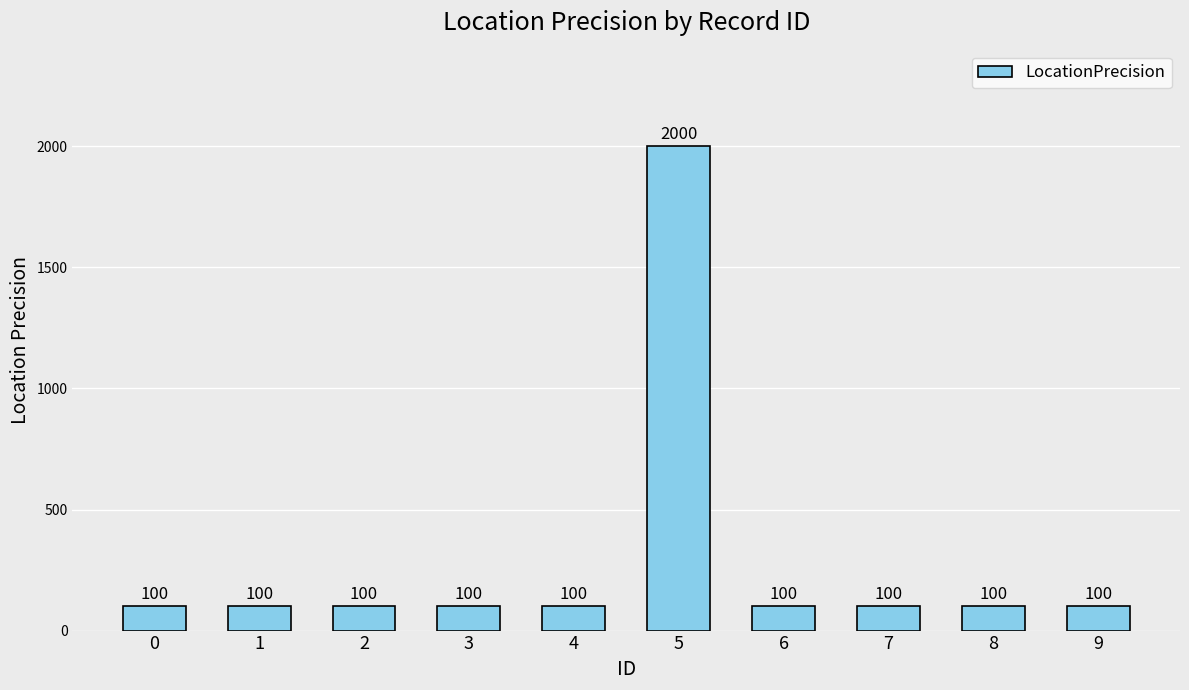

The chart shows a value of 100 at 7. True or false?

True